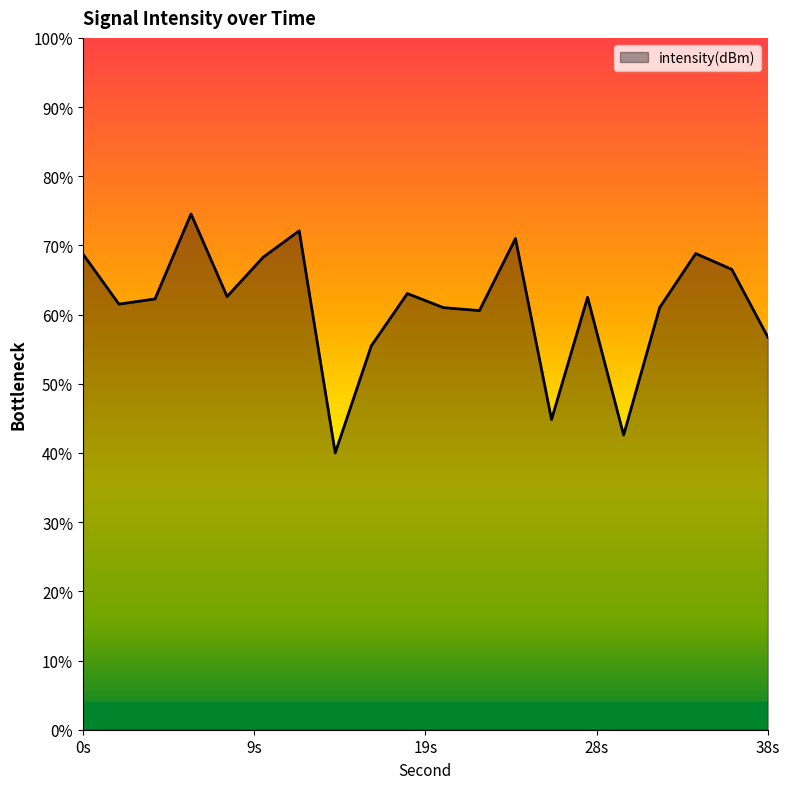

Where is the first local minimum?

2